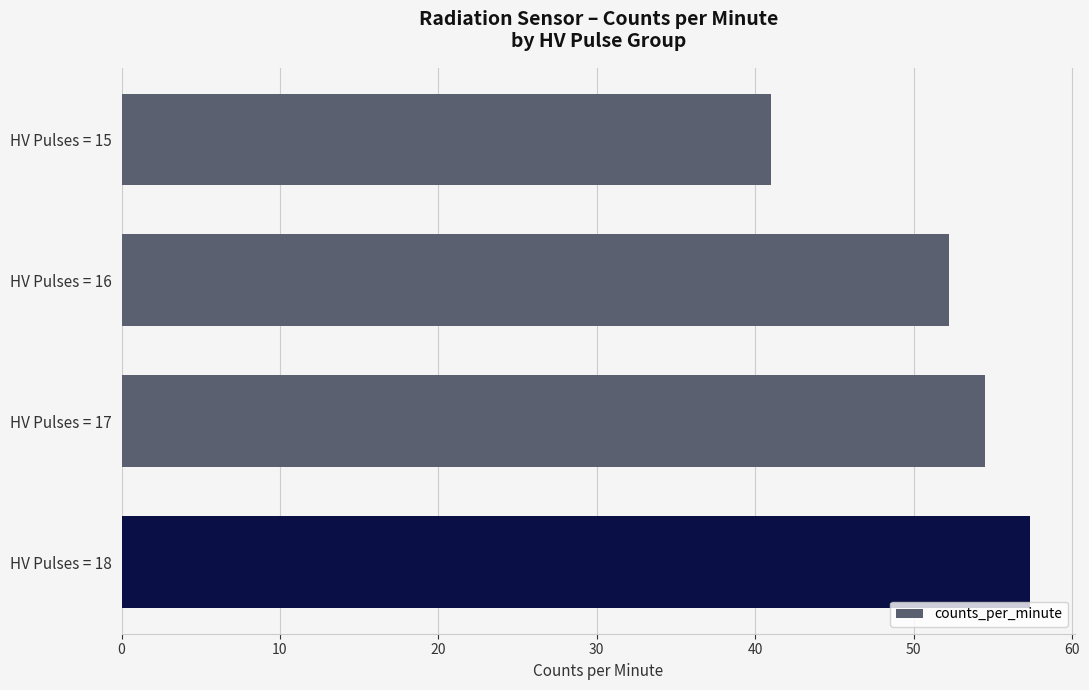

Which label corresponds to the largest value in the chart?

HV Pulses = 18